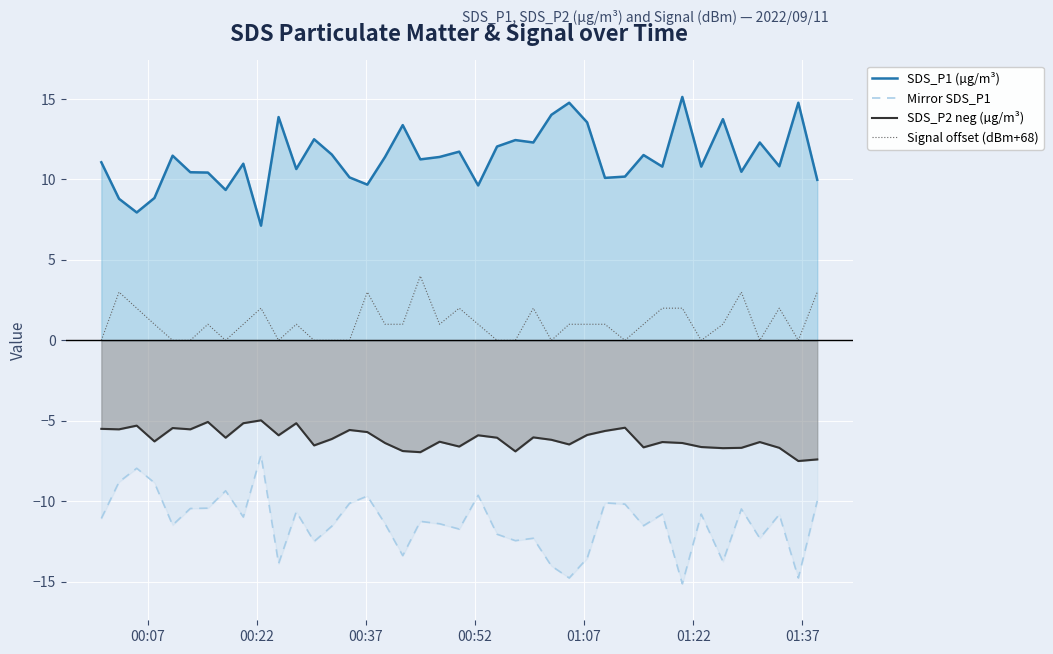

True or false: SDS_P1 (µg/m³) and SDS_P2 neg (µg/m³) cross at least once.

False